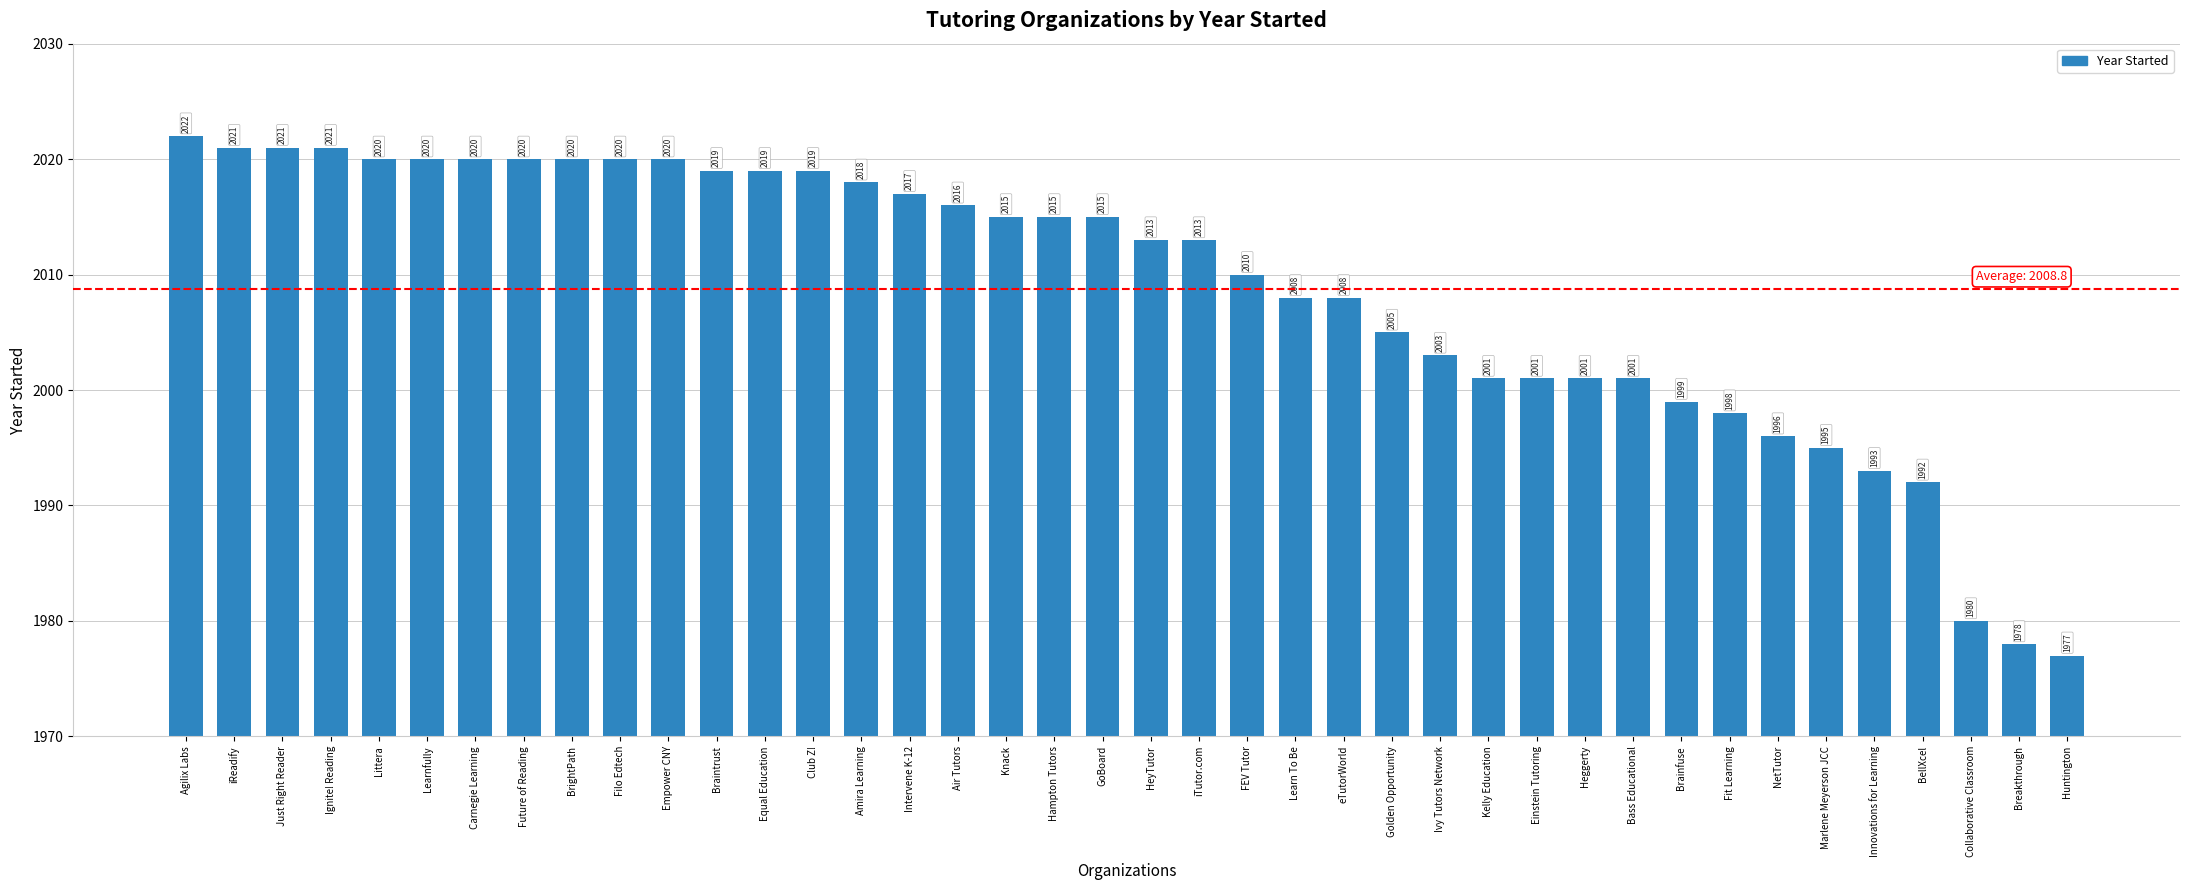

Approximately how many times larger is the value at Knack compared to BrightPath?

1.0